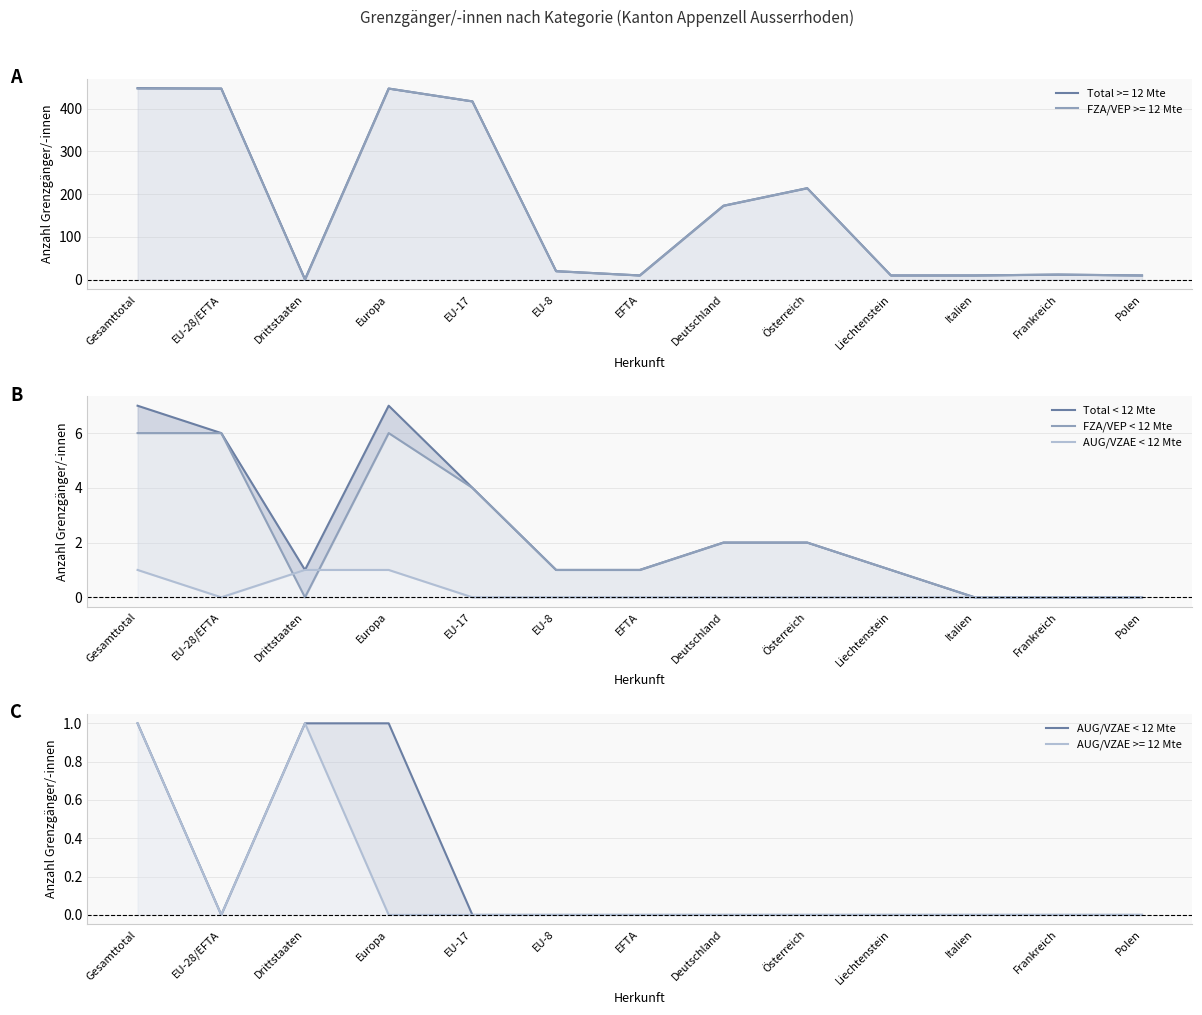

Does the chart have visible grid lines?

Yes